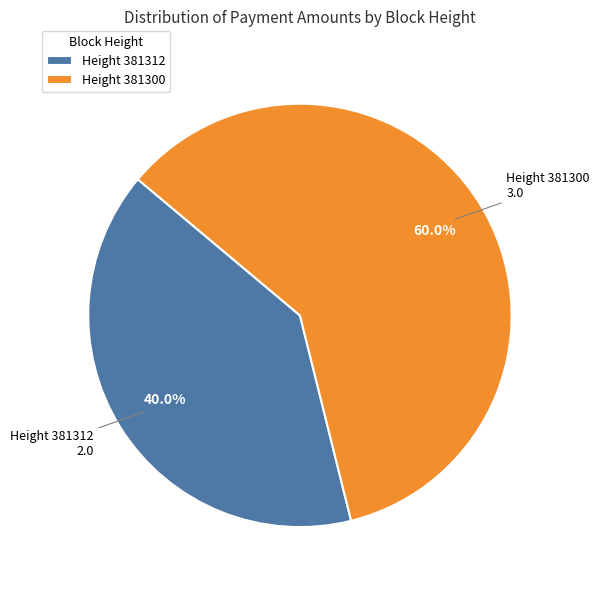

Which slice is the smallest?

Height 381312